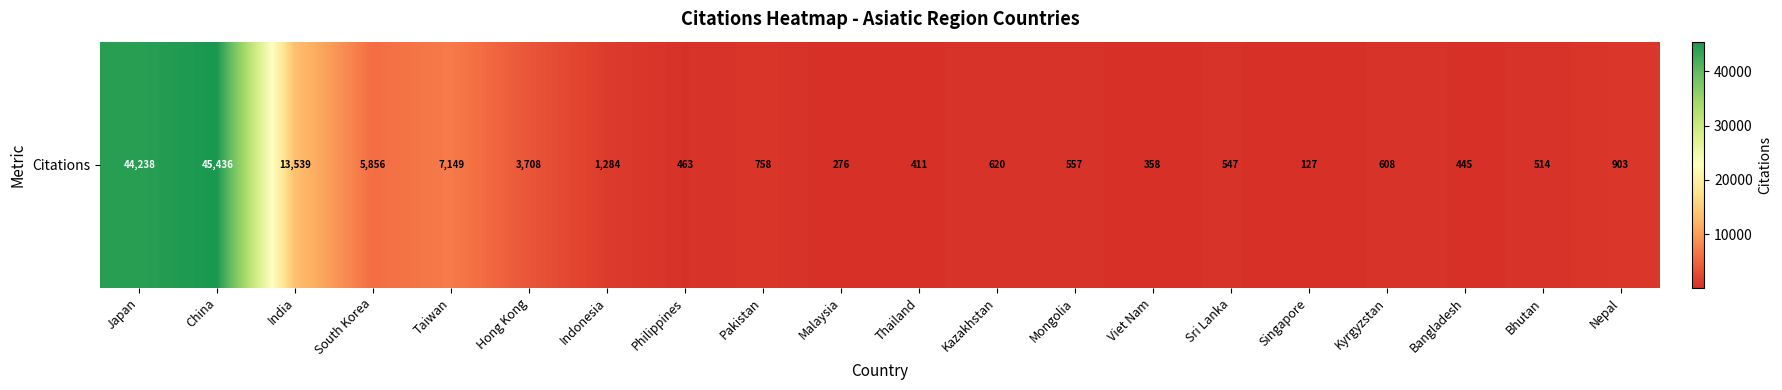

List the labels in order of value, smallest first.

Singapore, Malaysia, Viet Nam, Thailand, Bangladesh, Philippines, Bhutan, Sri Lanka, Mongolia, Kyrgyzstan, Kazakhstan, Pakistan, Nepal, Indonesia, Hong Kong, South Korea, Taiwan, India, Japan, China